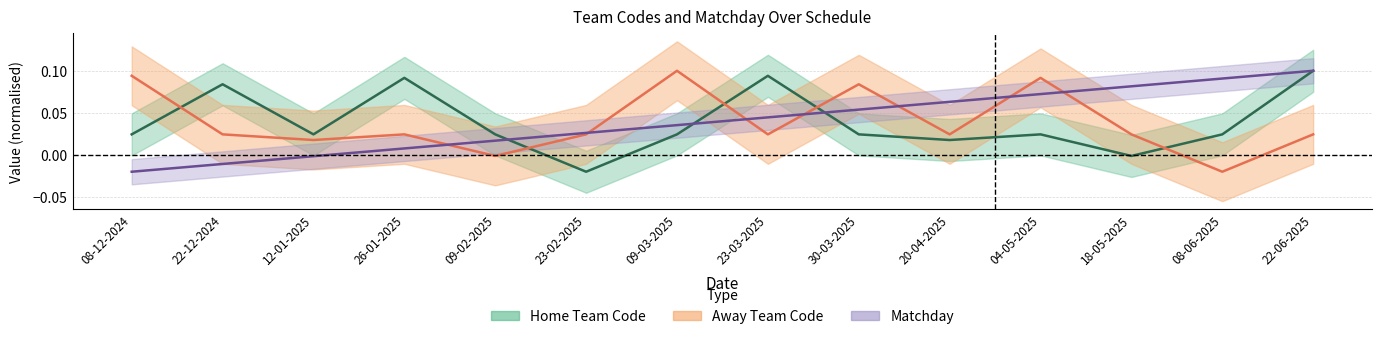

Reading right to left, transcribe all the data shown in this chart.

Home Team Code: 22-06-2025=0.1	08-06-2025=0.0	18-05-2025=-0.0	04-05-2025=0.0	20-04-2025=0.0	30-03-2025=0.0	23-03-2025=0.1	09-03-2025=0.0	23-02-2025=-0.0	09-02-2025=0.0	26-01-2025=0.1	12-01-2025=0.0	22-12-2024=0.1	08-12-2024=0.0
Away Team Code: 22-06-2025=0.0	08-06-2025=-0.0	18-05-2025=0.0	04-05-2025=0.1	20-04-2025=0.0	30-03-2025=0.1	23-03-2025=0.0	09-03-2025=0.1	23-02-2025=0.0	09-02-2025=-0.0	26-01-2025=0.0	12-01-2025=0.0	22-12-2024=0.0	08-12-2024=0.1
Matchday: 22-06-2025=0.1	08-06-2025=0.1	18-05-2025=0.1	04-05-2025=0.1	20-04-2025=0.1	30-03-2025=0.1	23-03-2025=0.0	09-03-2025=0.0	23-02-2025=0.0	09-02-2025=0.0	26-01-2025=0.0	12-01-2025=-0.0	22-12-2024=-0.0	08-12-2024=-0.0